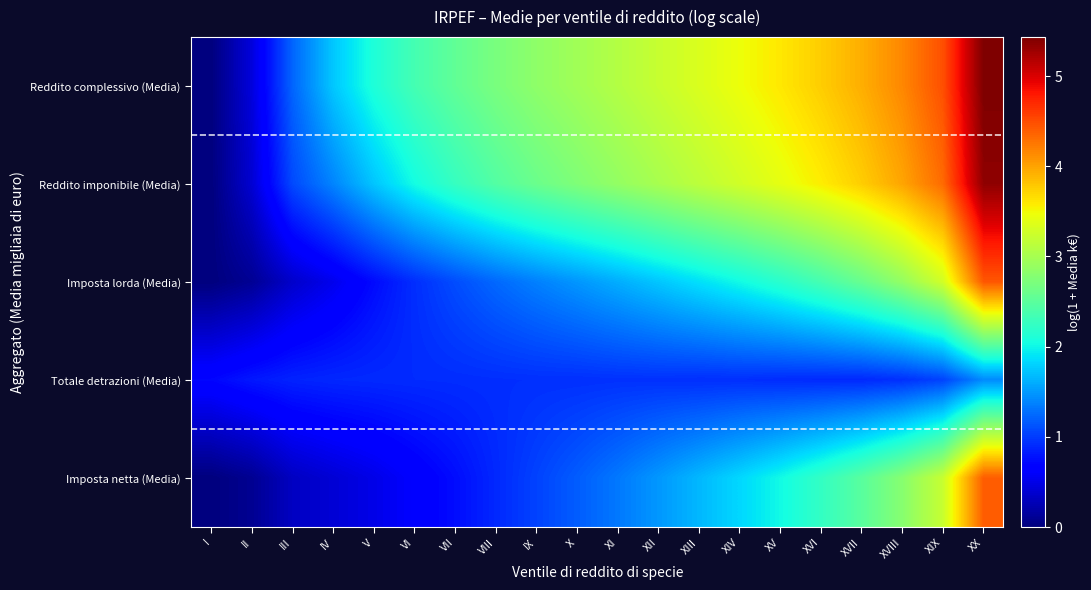

Reading left to right, extract all data points from this chart.

Reddito complessivo (Media): I=0.0	II=0.4	III=1.2	IV=1.7	V=2.1	VI=2.4	VII=2.5	VIII=2.7	IX=2.8	X=3.0	XI=3.1	XII=3.2	XIII=3.3	XIV=3.5	XV=3.6	XVI=3.8	XVII=3.9	XVIII=4.2	XIX=4.5	XX=5.4
Reddito imponibile (Media): I=0.0	II=0.4	III=1.1	IV=1.4	V=1.7	VI=2.0	VII=2.3	VIII=2.5	IX=2.6	X=2.7	XI=2.9	XII=3.0	XIII=3.1	XIV=3.3	XV=3.4	XVI=3.6	XVII=3.8	XVIII=4.0	XIX=4.3	XX=5.4
Imposta lorda (Media): I=0.0	II=0.1	III=0.4	IV=0.5	V=0.7	VI=0.9	VII=1.1	VIII=1.2	IX=1.4	X=1.5	XI=1.6	XII=1.7	XIII=1.9	XIV=2.0	XV=2.2	XVI=2.4	XVII=2.6	XVIII=2.9	XIX=3.3	XX=4.4
Totale detrazioni (Media): I=0.7	II=0.8	III=0.9	IV=0.9	V=0.9	VI=0.9	VII=0.9	VIII=0.9	IX=0.9	X=0.9	XI=0.9	XII=0.9	XIII=0.9	XIV=0.9	XV=0.9	XVI=0.9	XVII=0.9	XVIII=0.9	XIX=1.0	XX=1.4
Imposta netta (Media): I=0.0	II=0.1	III=0.3	IV=0.4	V=0.5	VI=0.6	VII=0.7	VIII=0.9	IX=1.0	X=1.2	XI=1.3	XII=1.5	XIII=1.7	XIV=1.8	XV=2.0	XVI=2.2	XVII=2.5	XVIII=2.8	XIX=3.2	XX=4.4